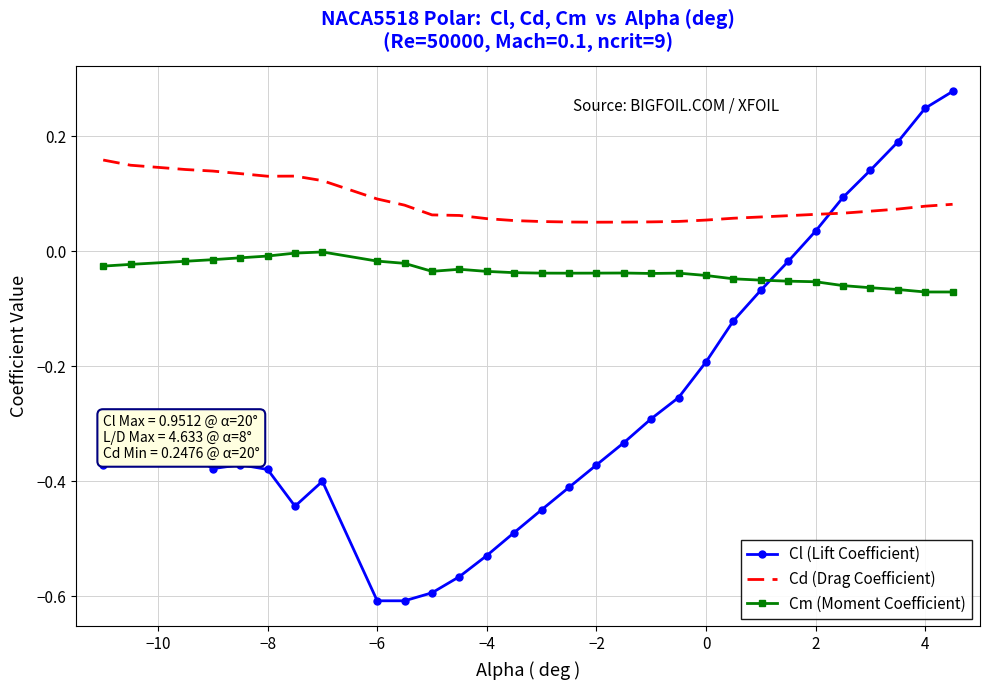

Which series has the largest range (max minus min)?

Cl (Lift Coefficient)